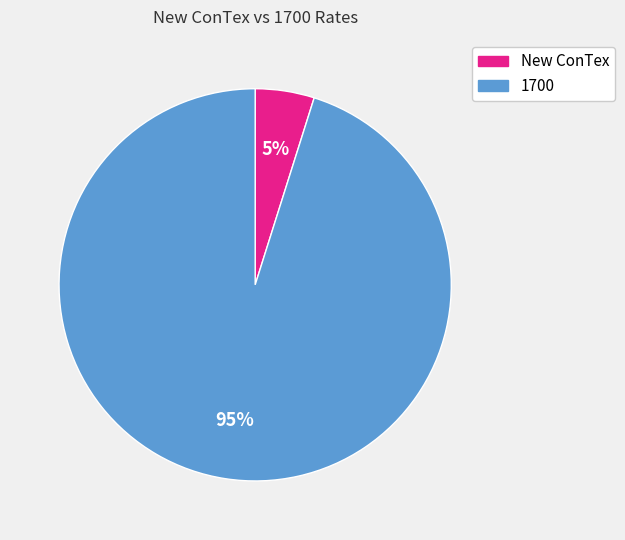

To the nearest percent, what is the average slice percentage?

50%